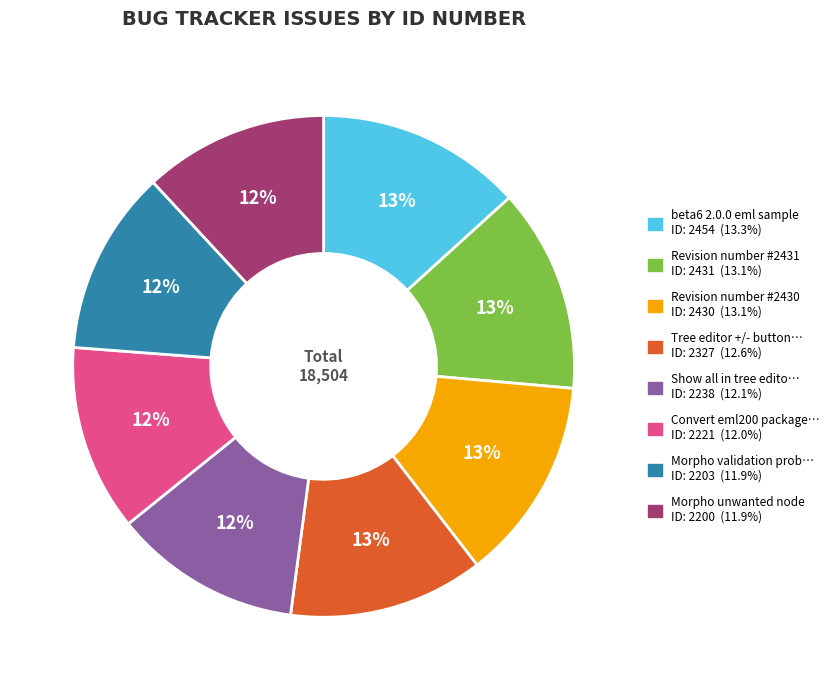

Does any single category account for the majority?

No